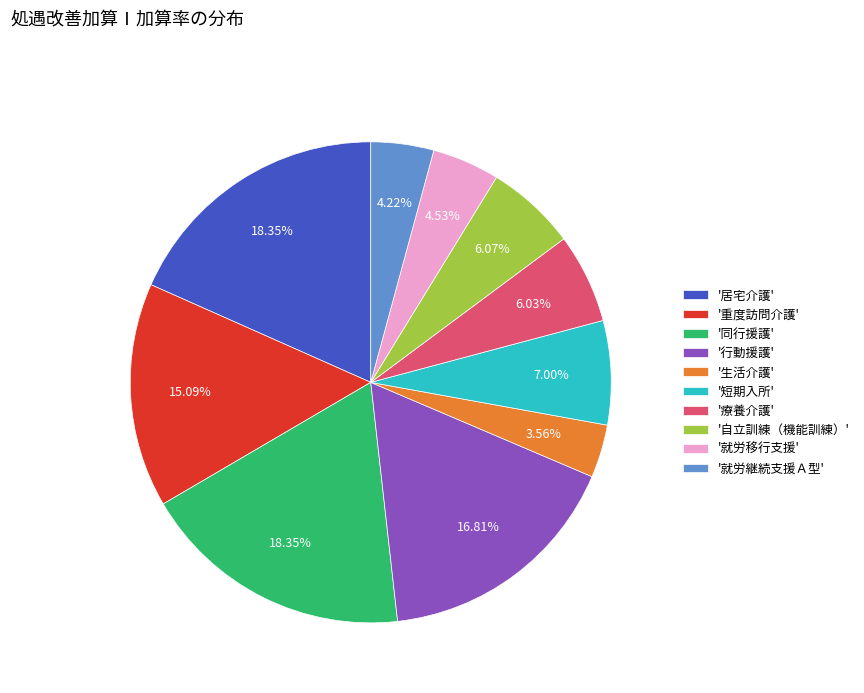

Count the number of slices in the pie.

10